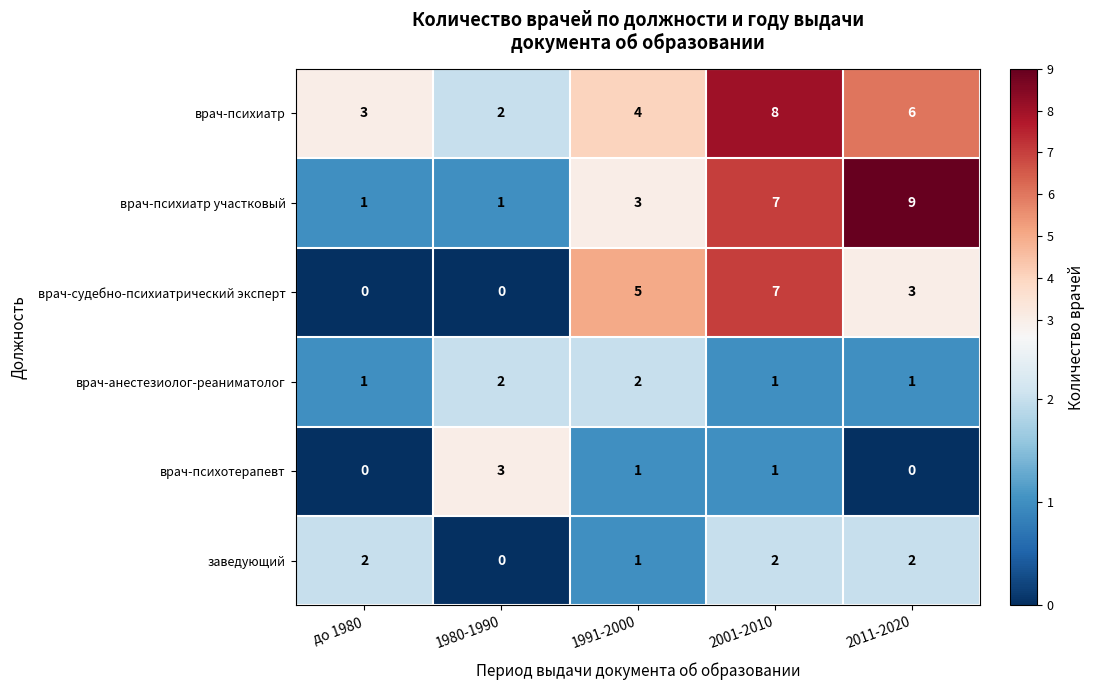

Which series changed the most between 1980-1990 and 2011-2020?

врач-психиатр участковый